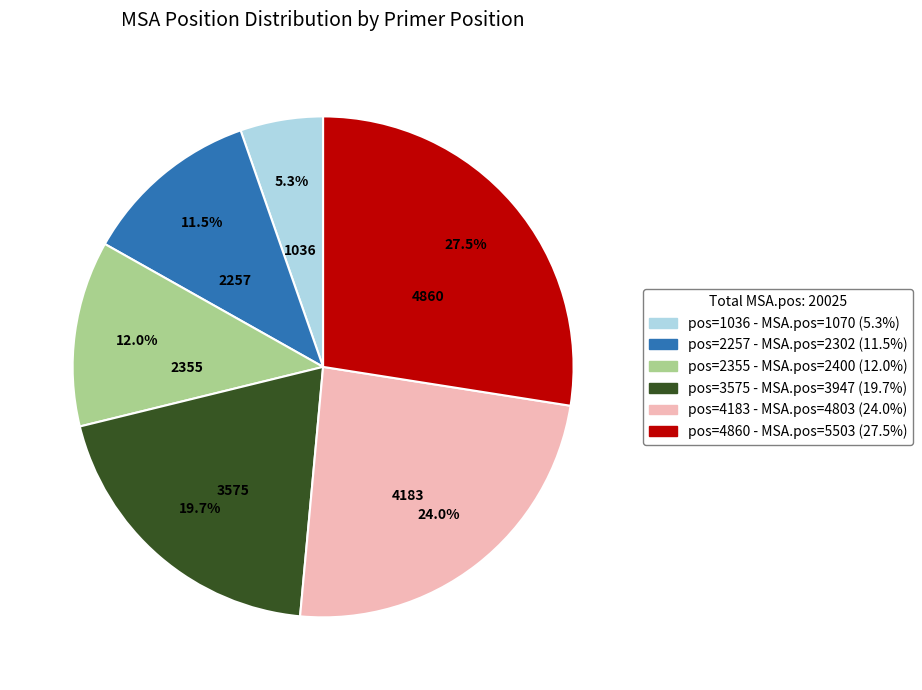

Is there any slice that represents more than half of the pie?

No